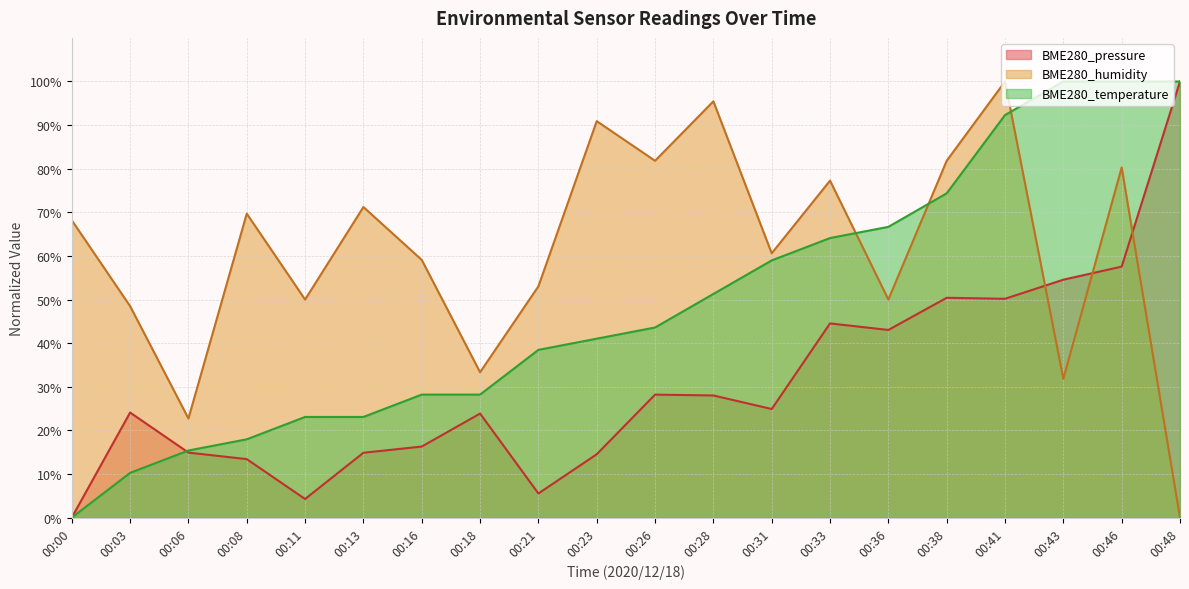

Rank the series by their average value, from highest to lowest.

BME280_humidity, BME280_temperature, BME280_pressure